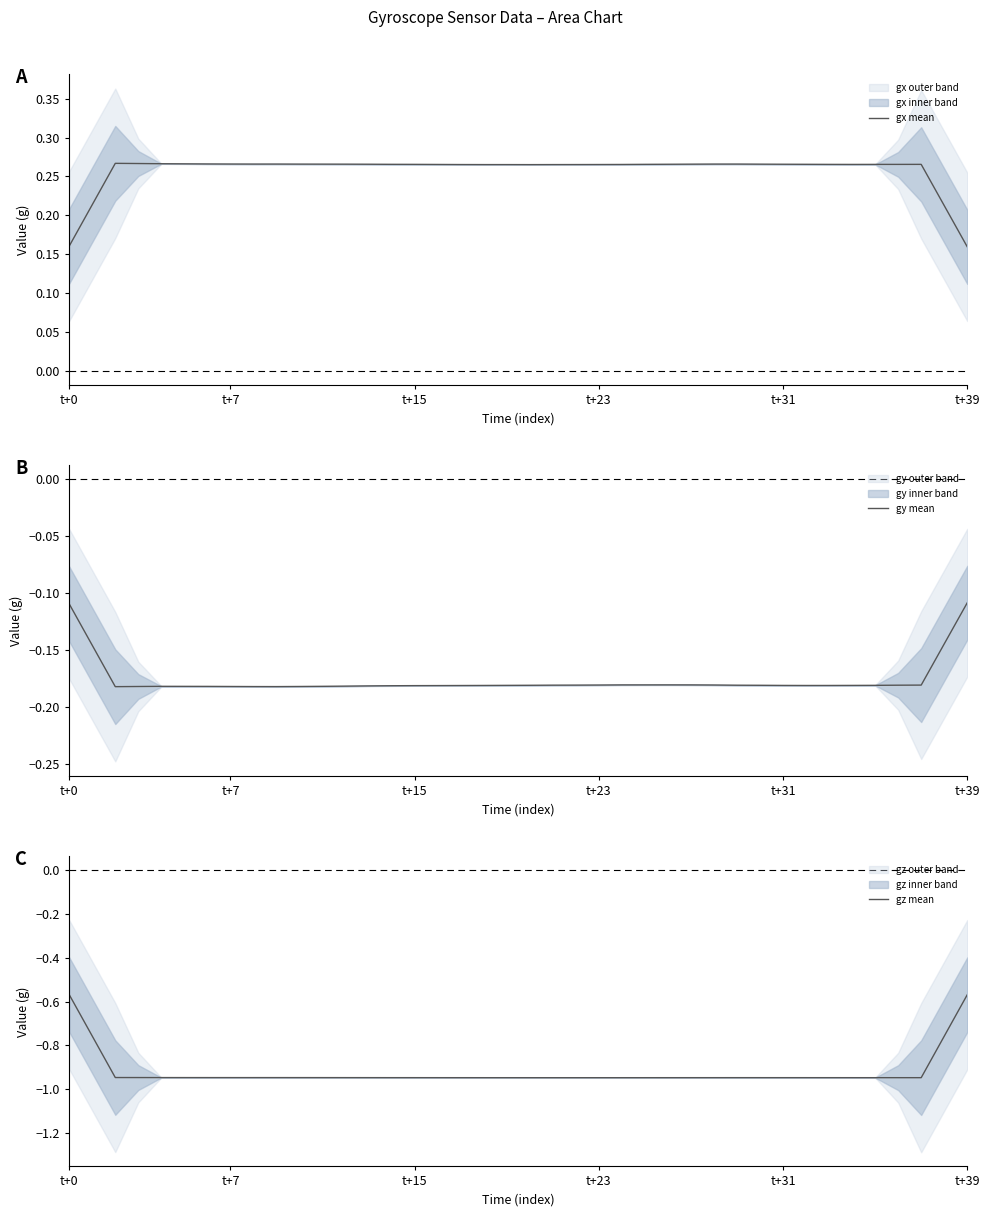

Where is gx mean nearest to the value 0?

t+39